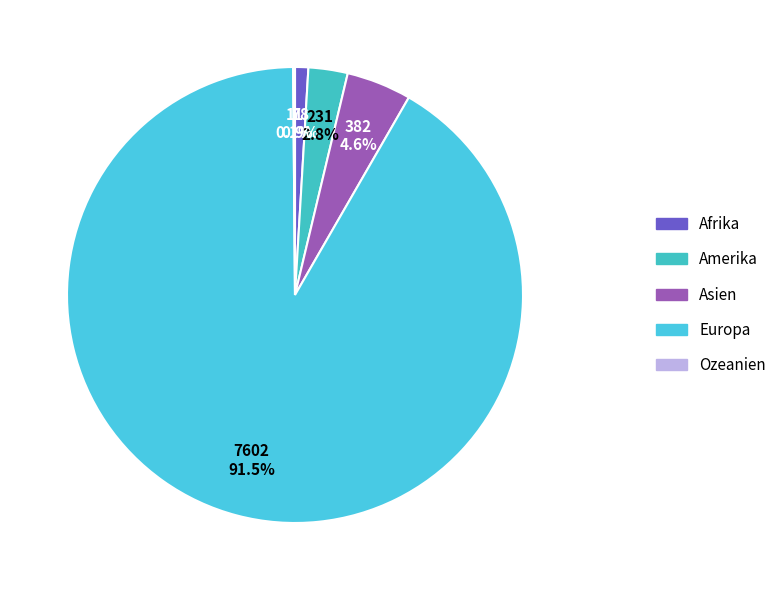

To the nearest percent, what is the difference between the largest and smallest slice percentages?

91%